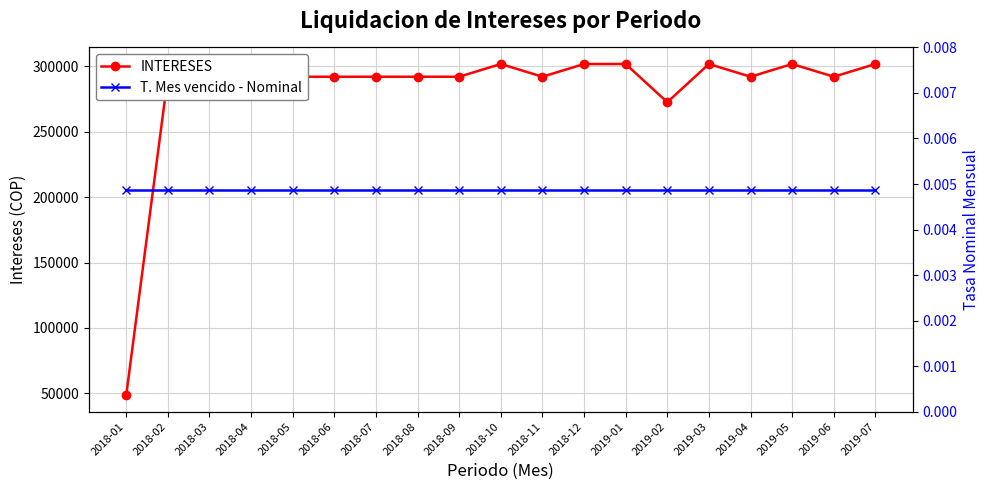

True or false: INTERESES has more than 1 interior local peaks.

True